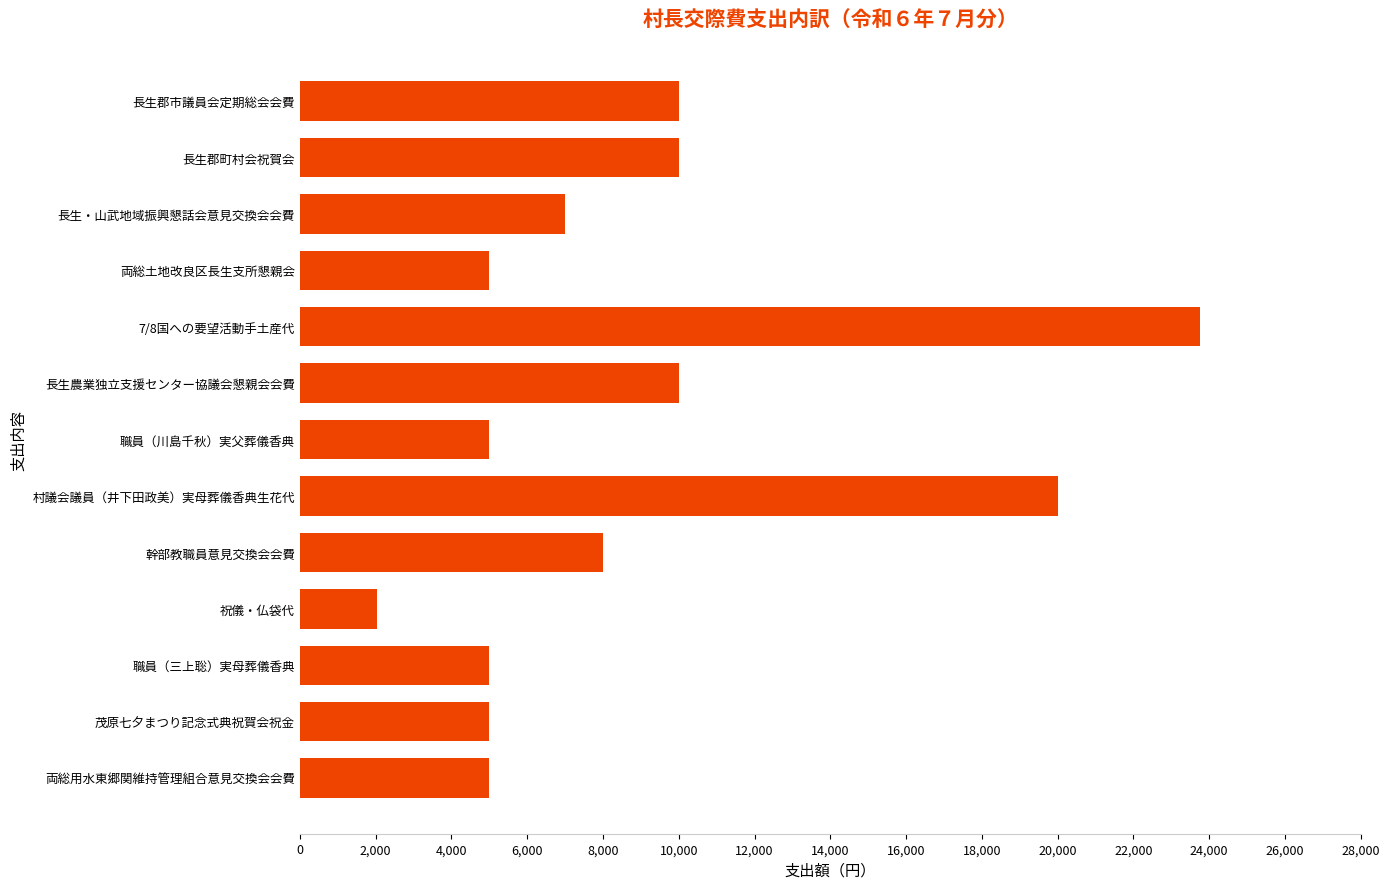

Count the number of data series in this chart.

1